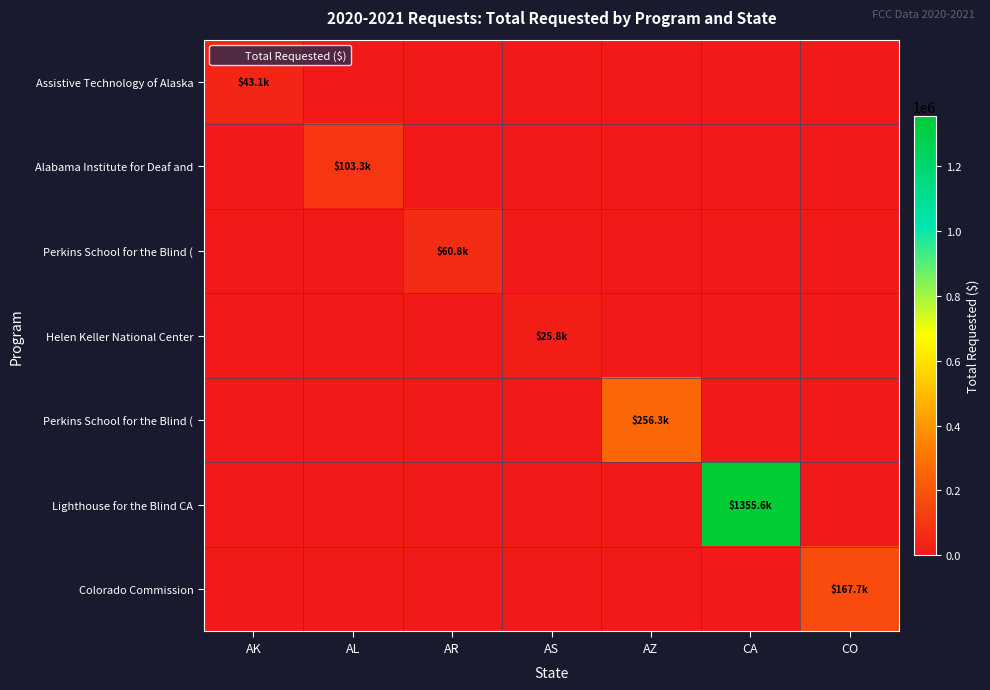

What is the spread (max minus min) of values at AS?

25820.7